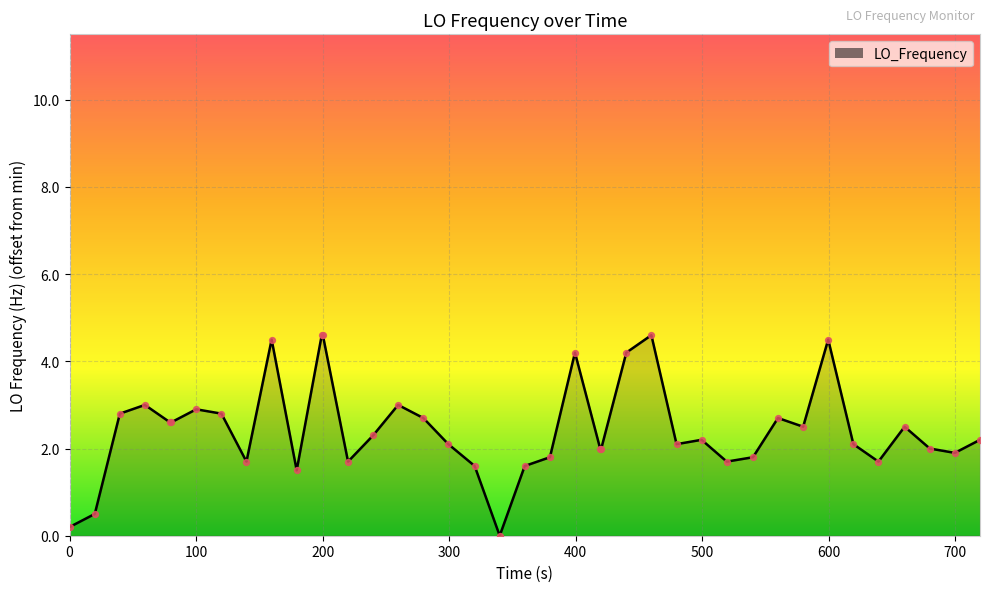

What is the greatest value displayed?

4.6